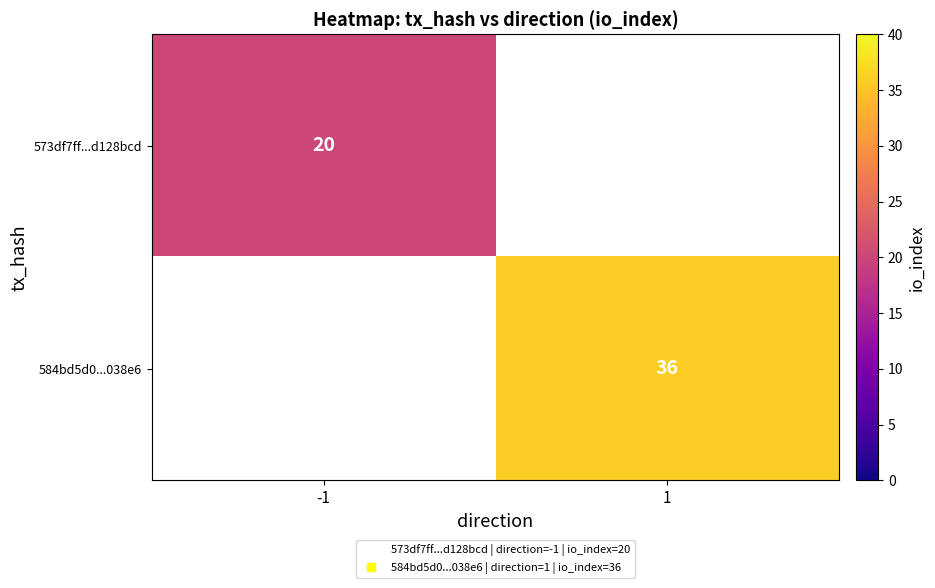

Count the number of categories in the chart.

2